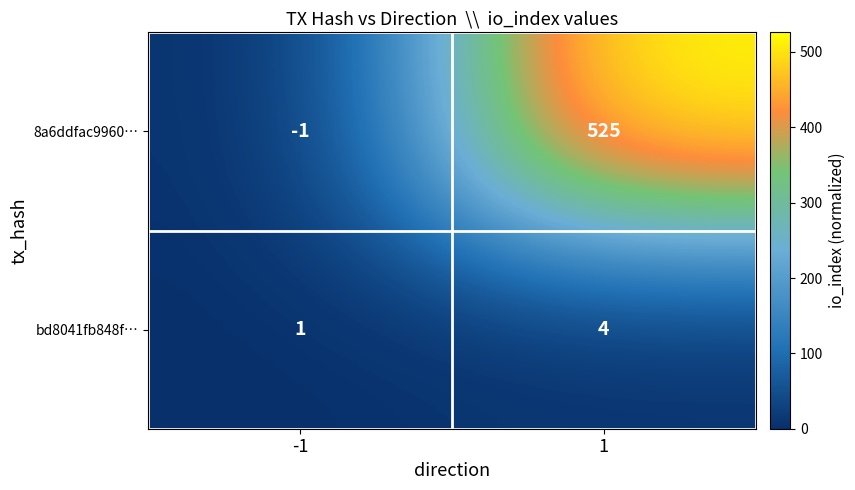

The bd8041fb848f… series shows 0 at -1. True or false?

False